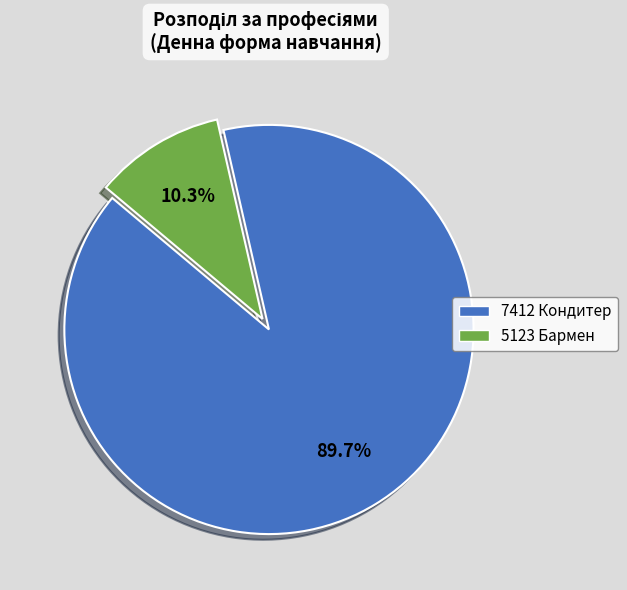

Does 5123 Бармен represent more than half of the total?

No